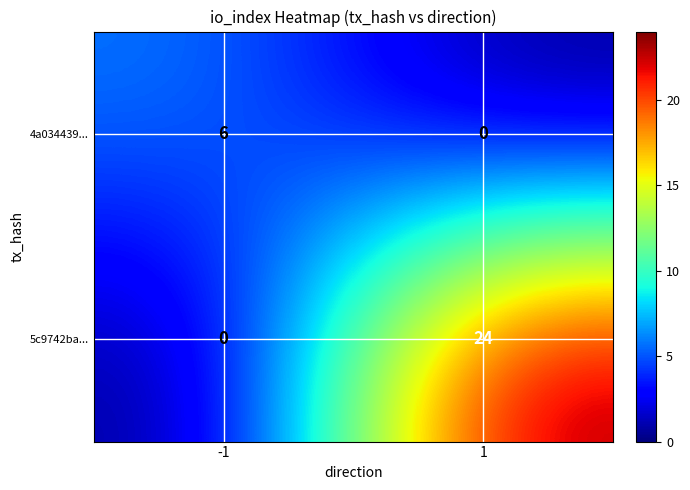

What is the sum of all 5c9742ba... values?

24